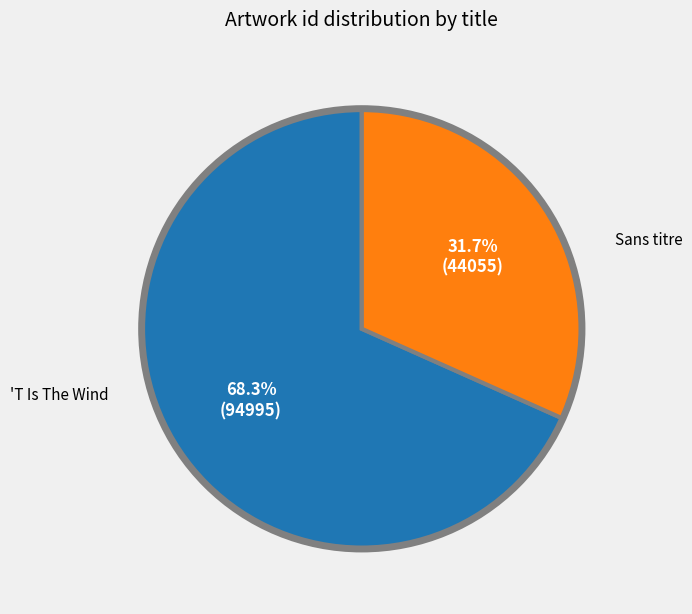

Count the number of slices in the pie.

2